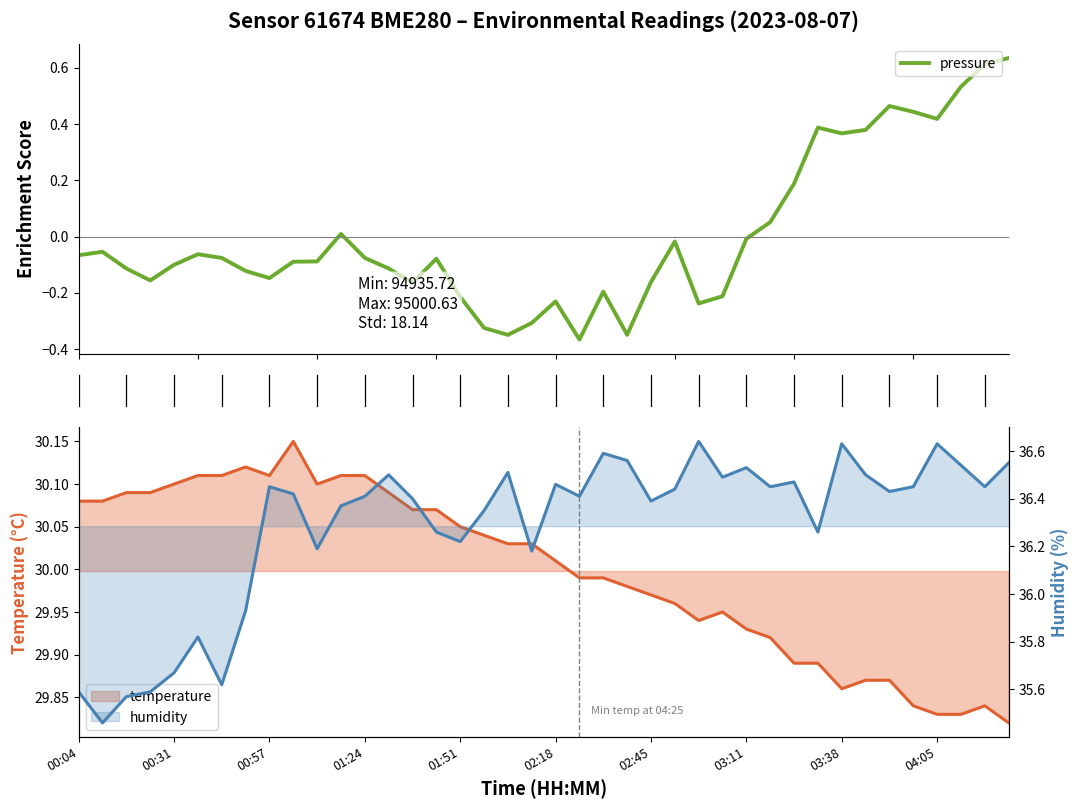

Between 29 and 32, which series saw the biggest shift?

pressure